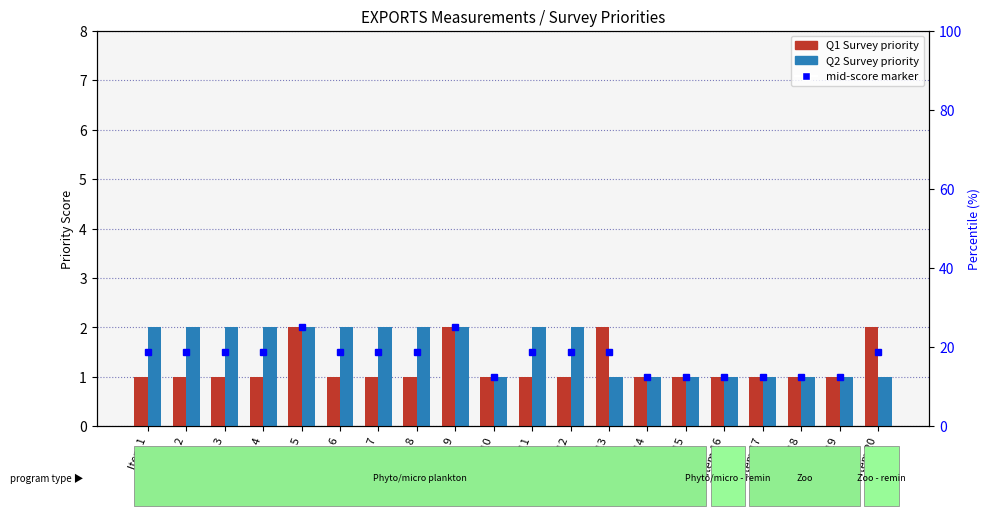

What is the smallest value displayed?

1